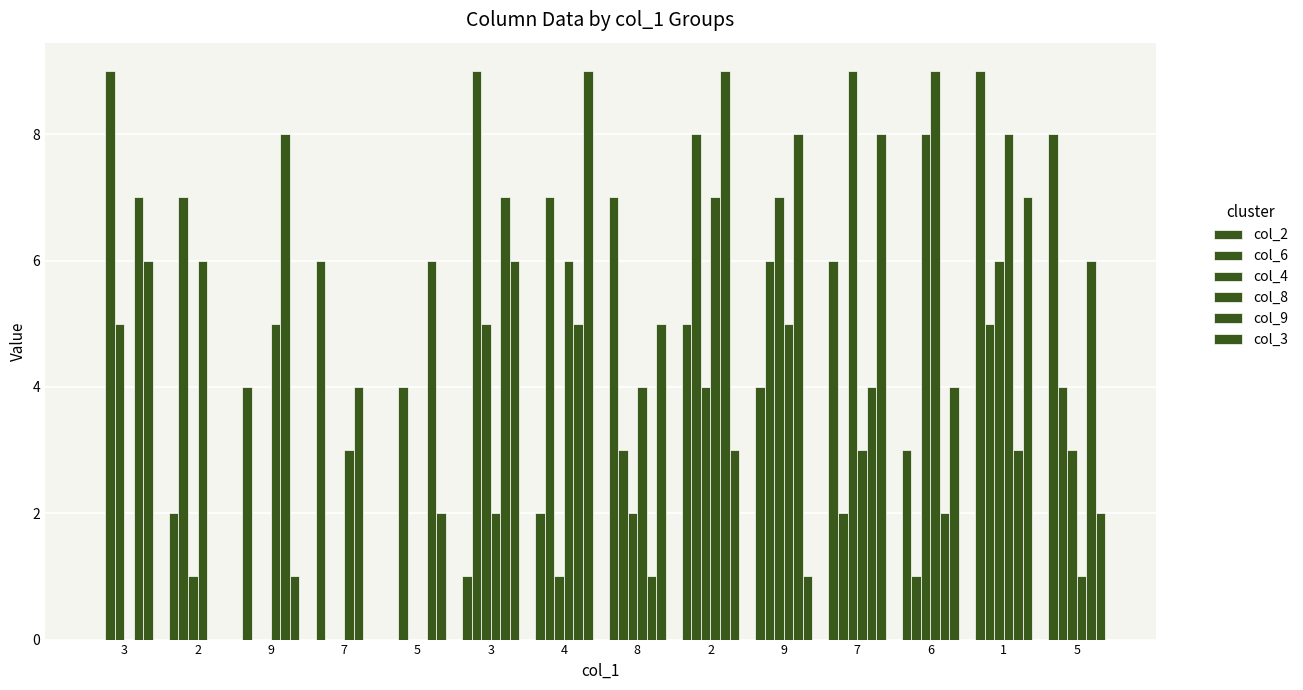

How many groups of bars are there?

14